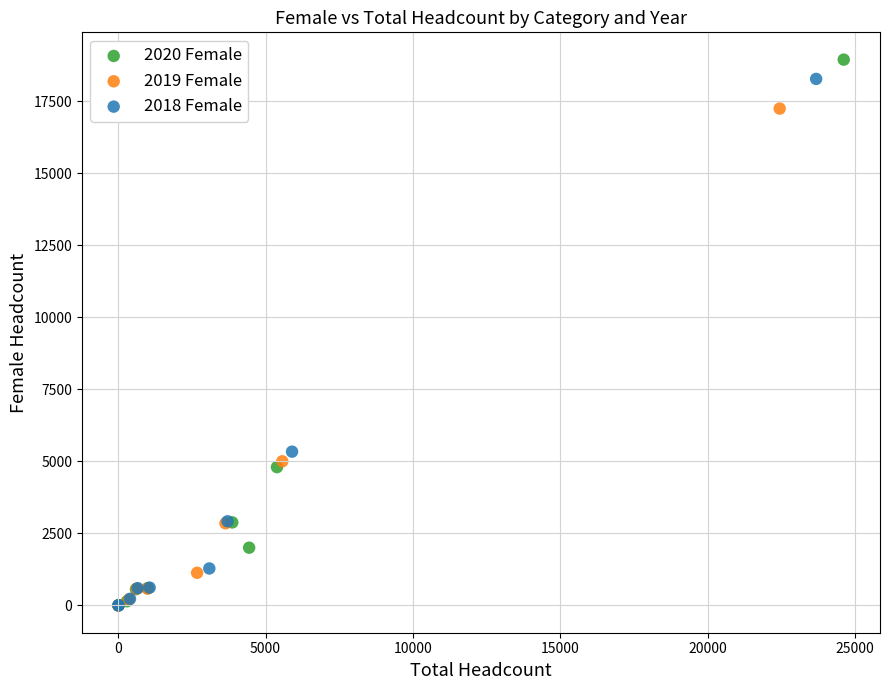

Which series has the largest Y range (max minus min)?

2020 Female